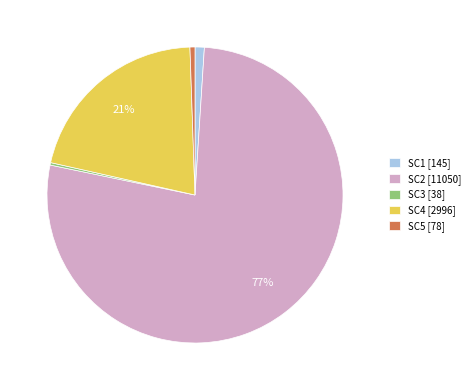

What percentage is the SC5 [78] slice, to the nearest percent?

1%